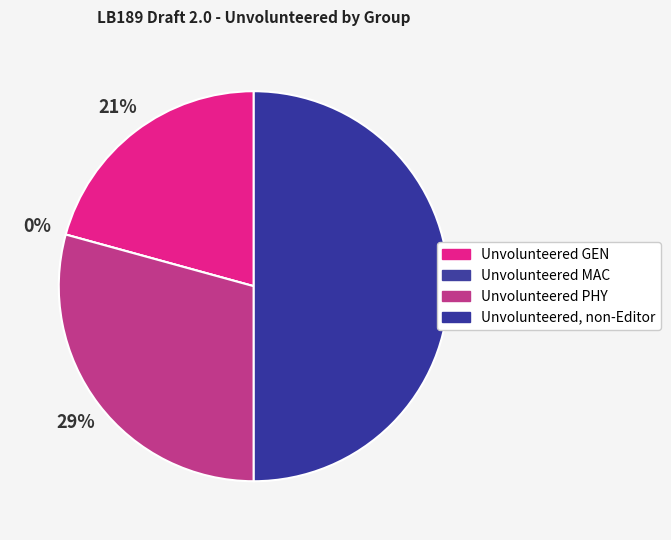

Does any single category account for the majority?

No